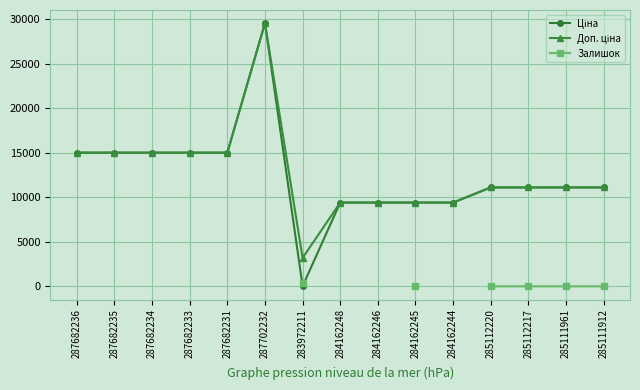

Rank the series at 287682234 from lowest to highest value.

Ціна, Доп. ціна, Залишок